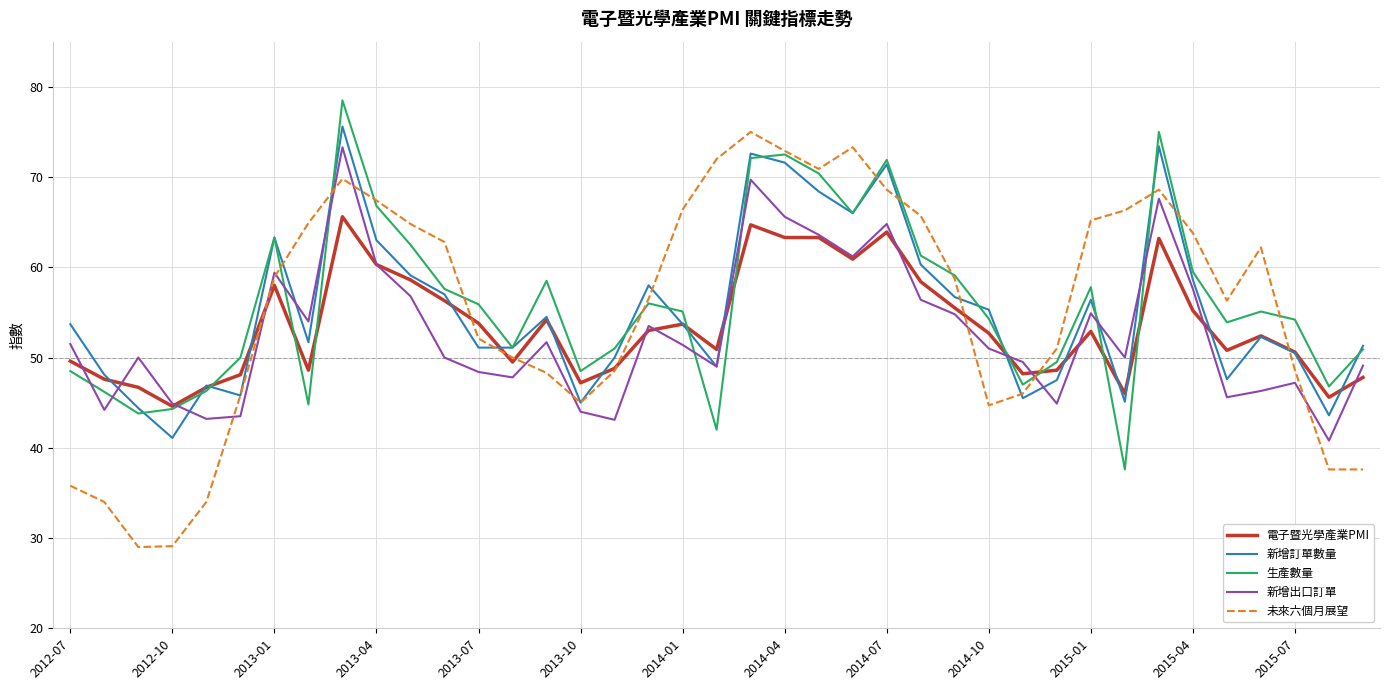

True or false: 新增訂單數量 and 生產數量 intersect in this chart.

True